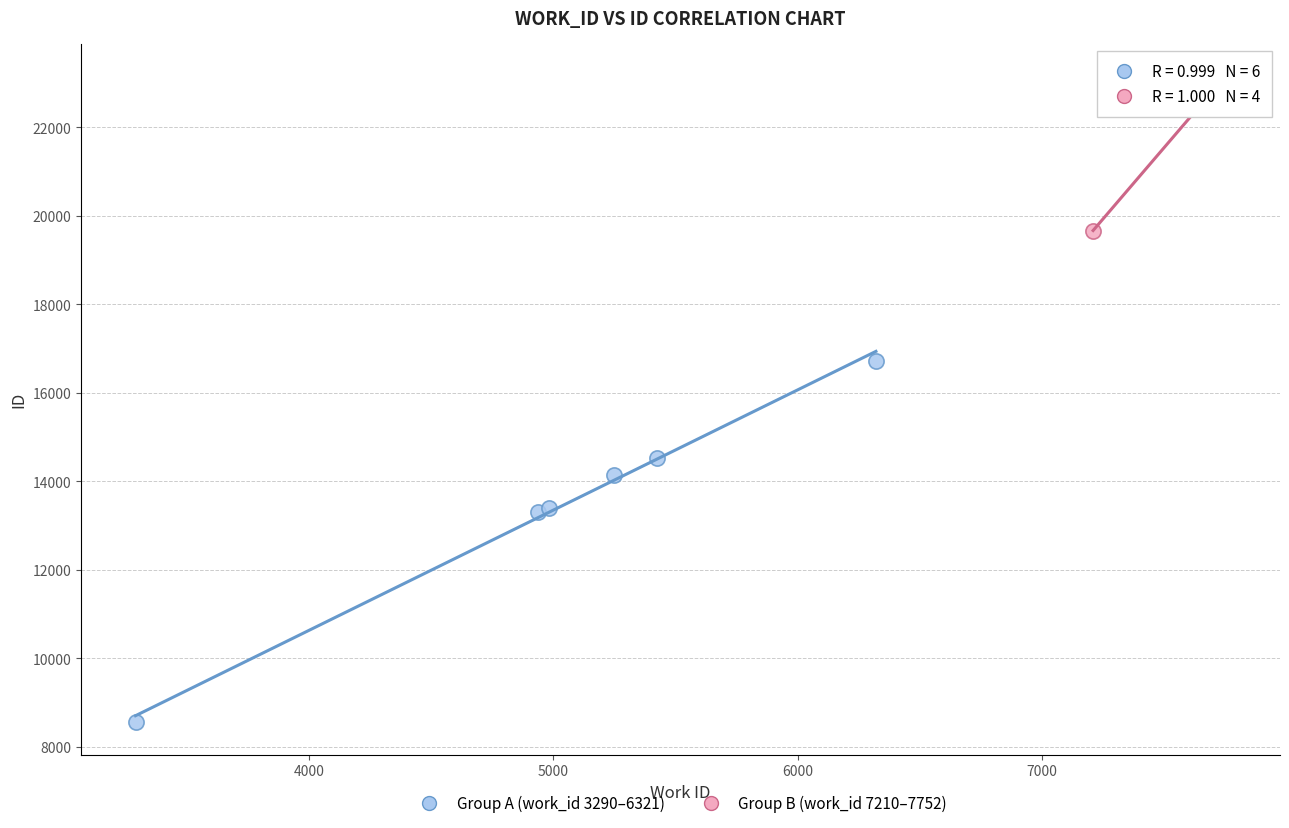

Which series contains the lowest Y value?

Group A (work_id 3290–6321)